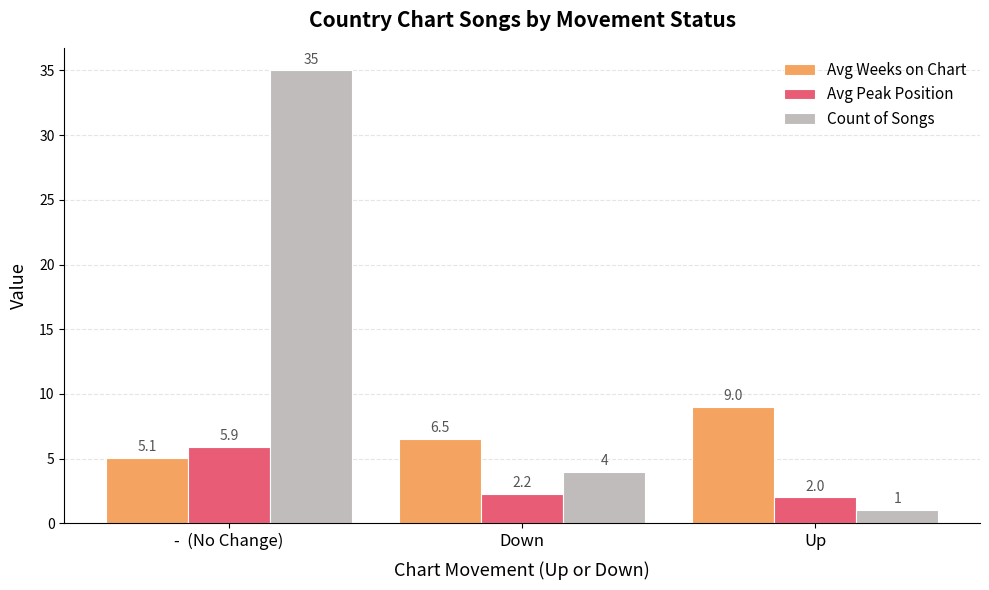

How many bars are there in total?

9